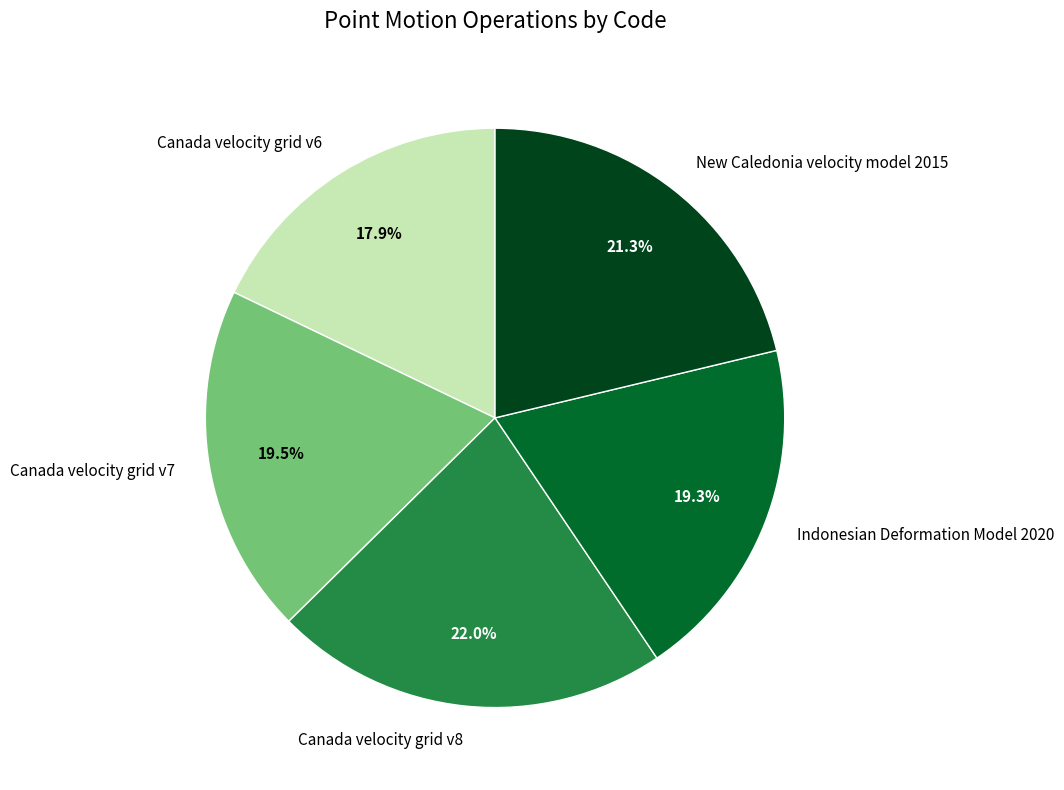

What is the largest slice in the pie chart?

Canada velocity grid v8